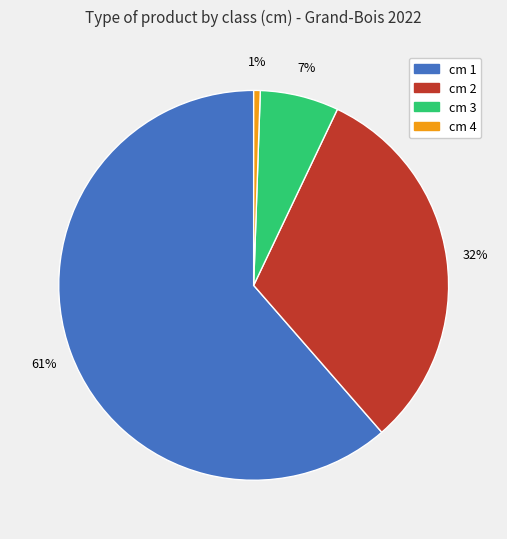

Does any single category account for the majority?

Yes